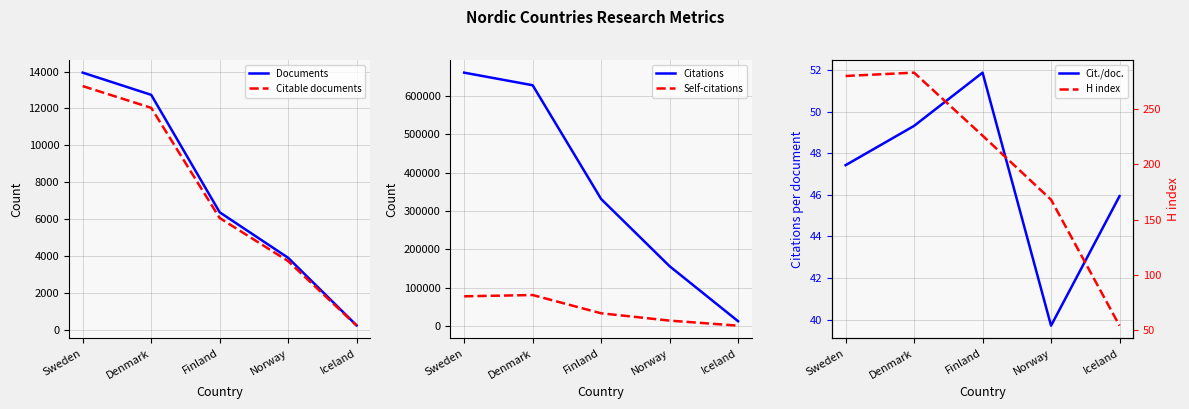

What is the sum of the Citable documents values at Finland and Iceland?

6327